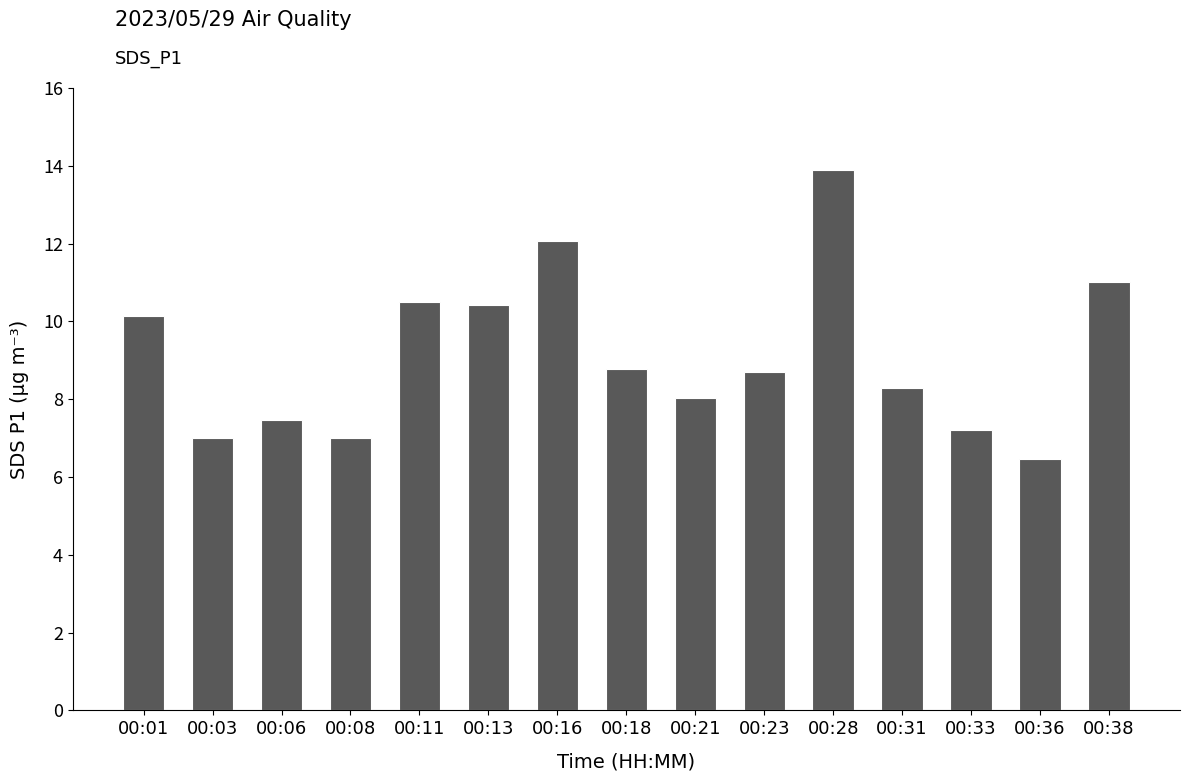

Read the value at 00:06.

7.5